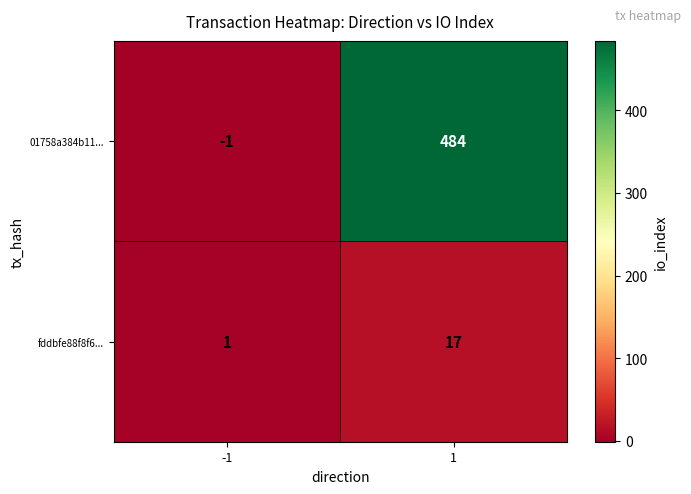

Which series has the largest total across all categories?

01758a384b11...